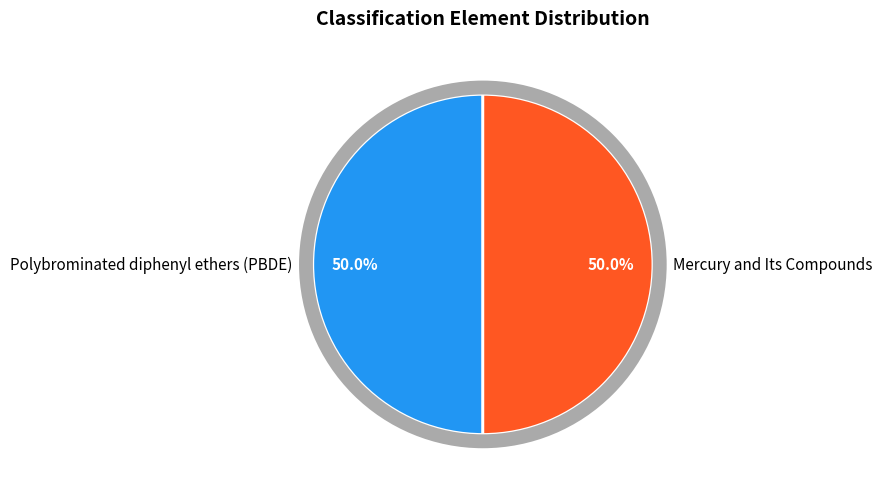

True or false: Polybrominated diphenyl ethers (PBDE) accounts for 41% of the total.

False